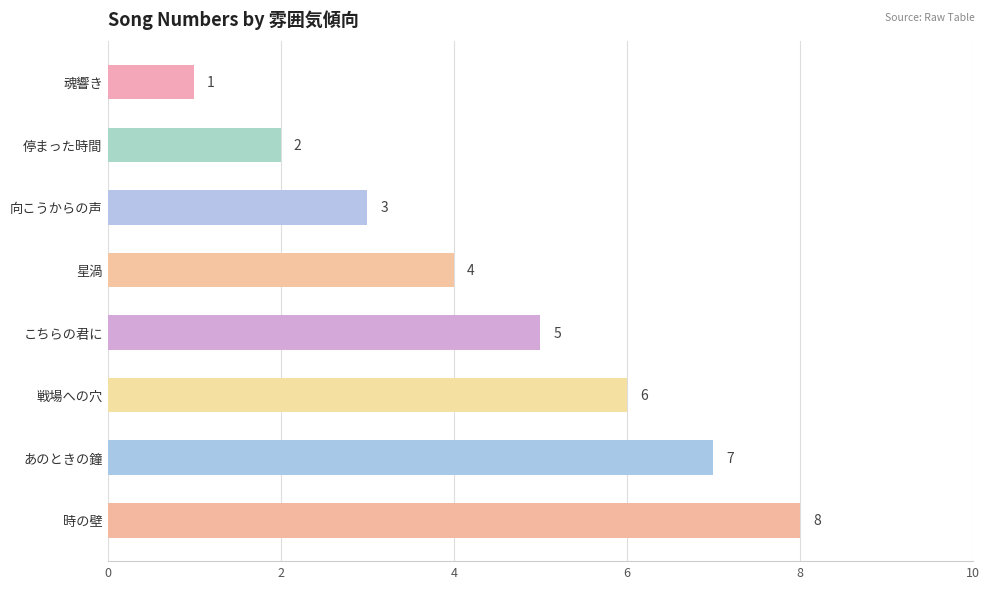

Between 向こうからの声 and 停まった時間, which is larger?

向こうからの声